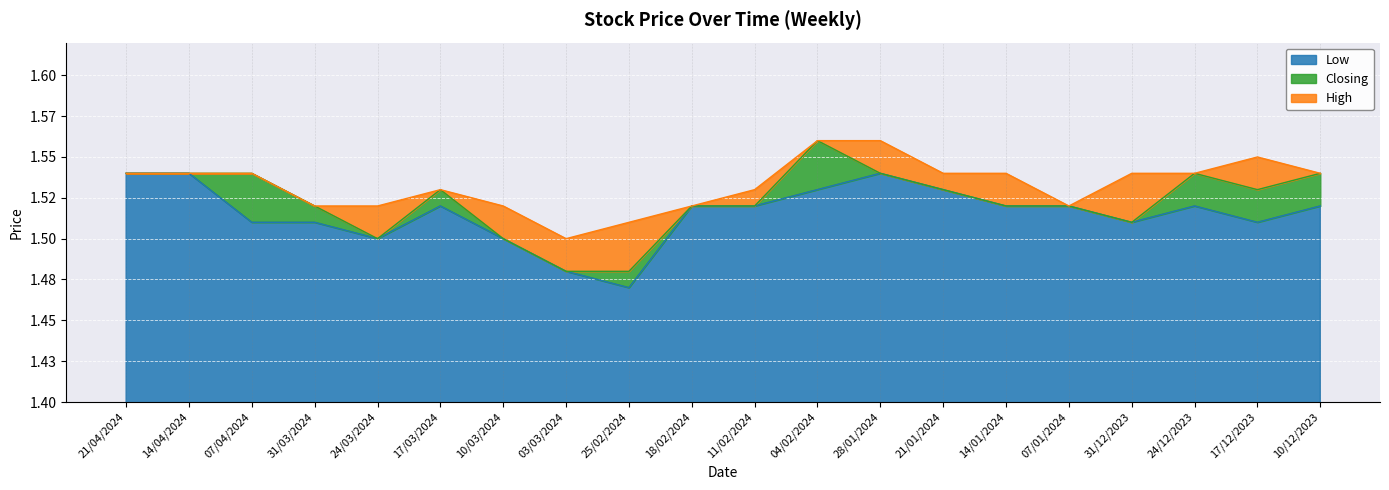

In Low, how many points are lower than both neighbors (excluding endpoints)?

4